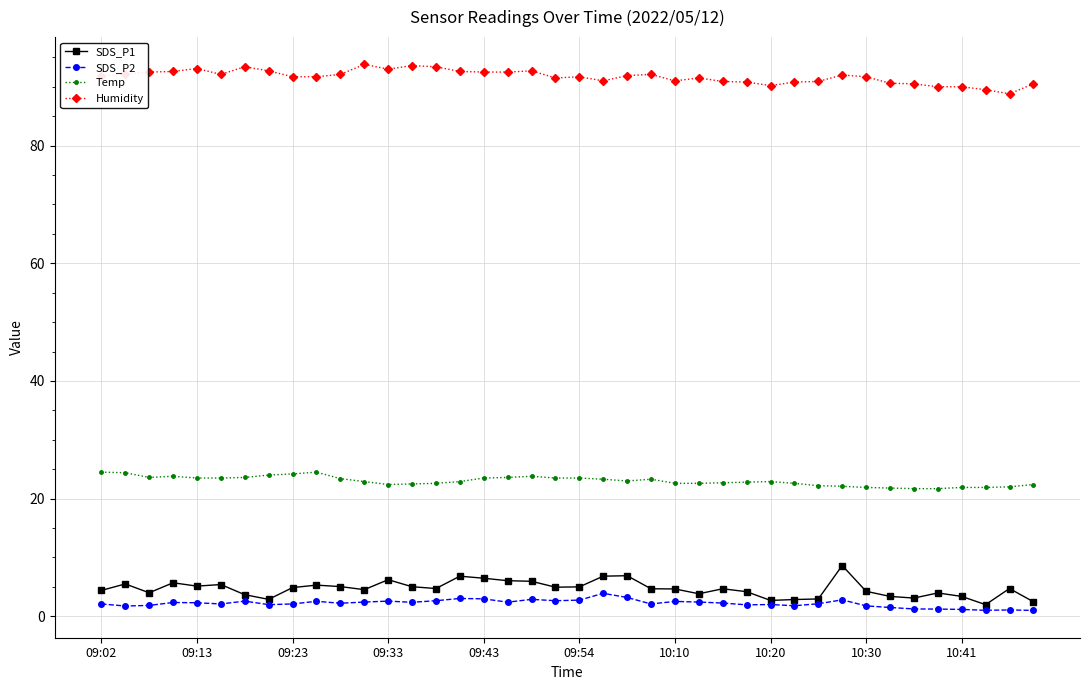

True or false: Humidity and Temp cross at least once.

False